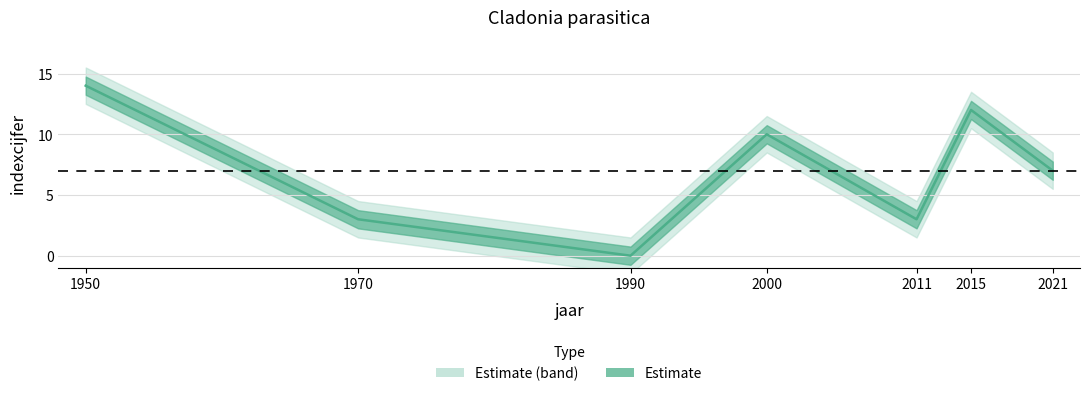

What is the sum of all values?

49